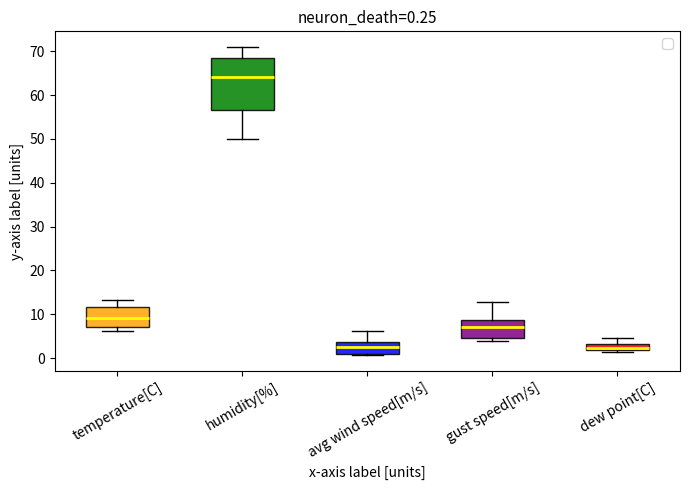

Comparing the boxes themselves (not the whiskers), which one is the tallest?

humidity[%]